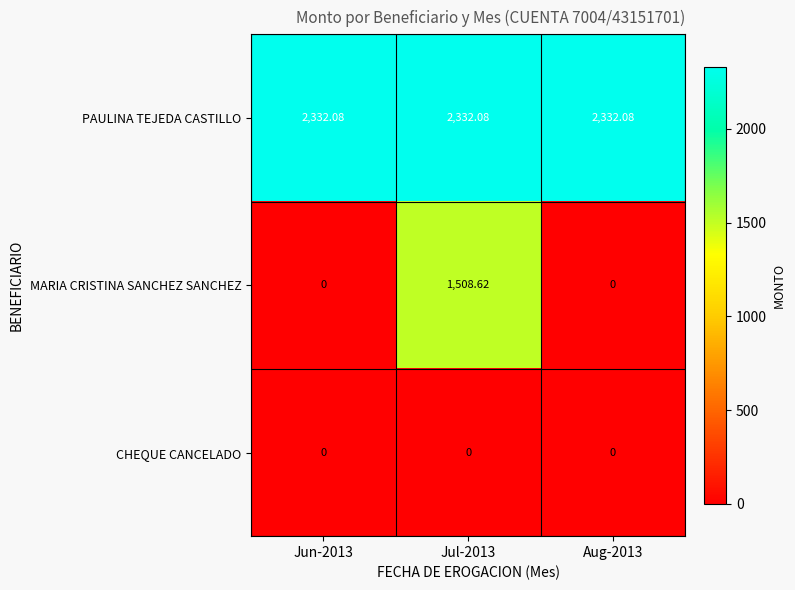

List the series in order of their overall mean, lowest first.

CHEQUE CANCELADO, MARIA CRISTINA SANCHEZ SANCHEZ, PAULINA TEJEDA CASTILLO